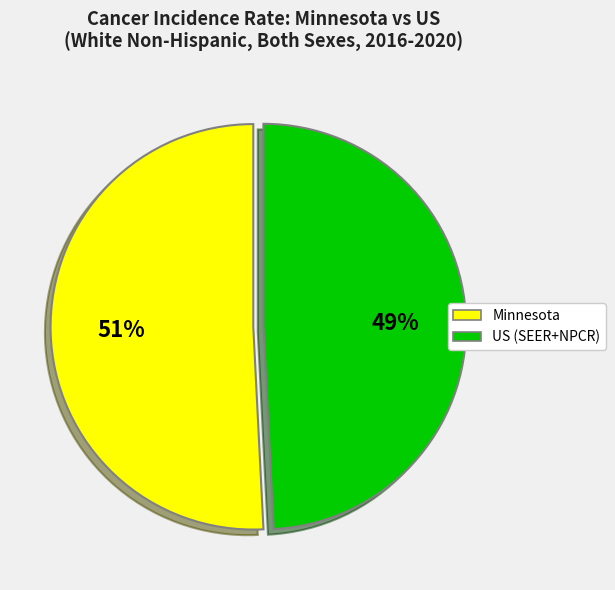

What is the largest slice in the pie chart?

Minnesota